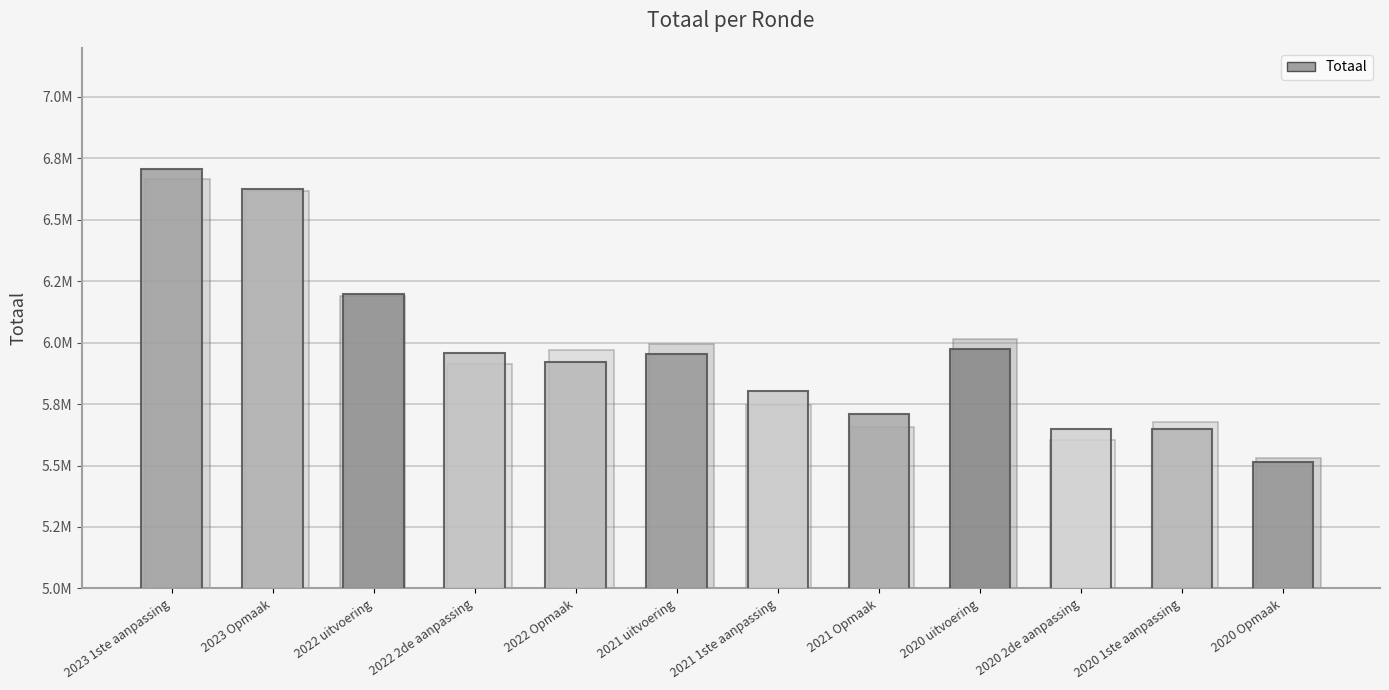

Rank the categories by value from lowest to highest.

2020 Opmaak, 2020 2de aanpassing, 2020 1ste aanpassing, 2021 Opmaak, 2021 1ste aanpassing, 2022 Opmaak, 2021 uitvoering, 2022 2de aanpassing, 2020 uitvoering, 2022 uitvoering, 2023 Opmaak, 2023 1ste aanpassing